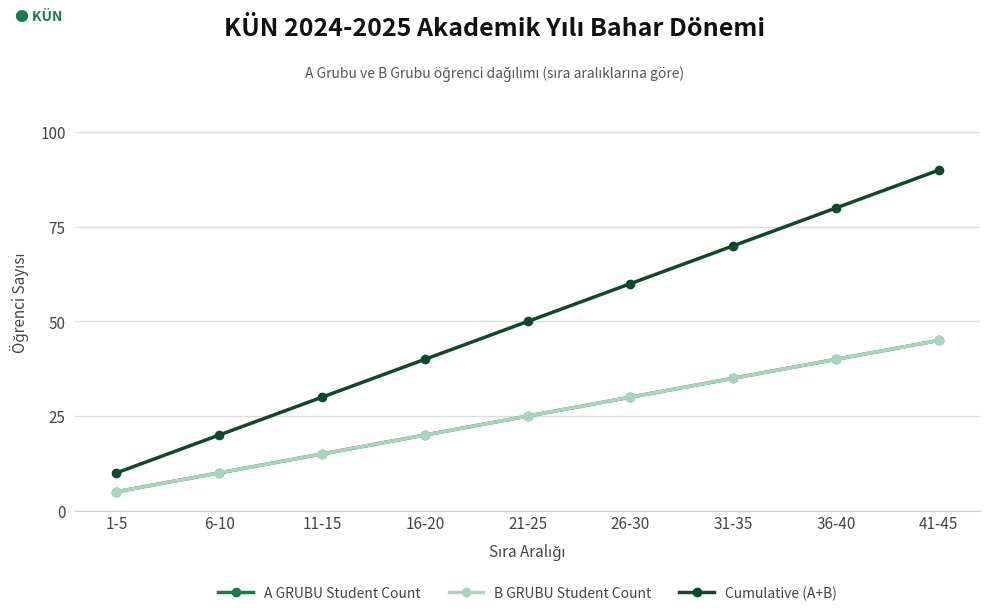

True or false: Cumulative (A+B) and A GRUBU Student Count cross at least once.

False